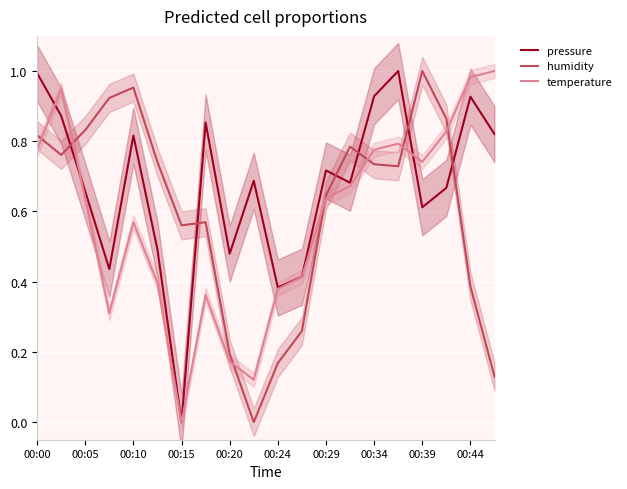

List the series in order of their peak value, highest first.

pressure, humidity, temperature